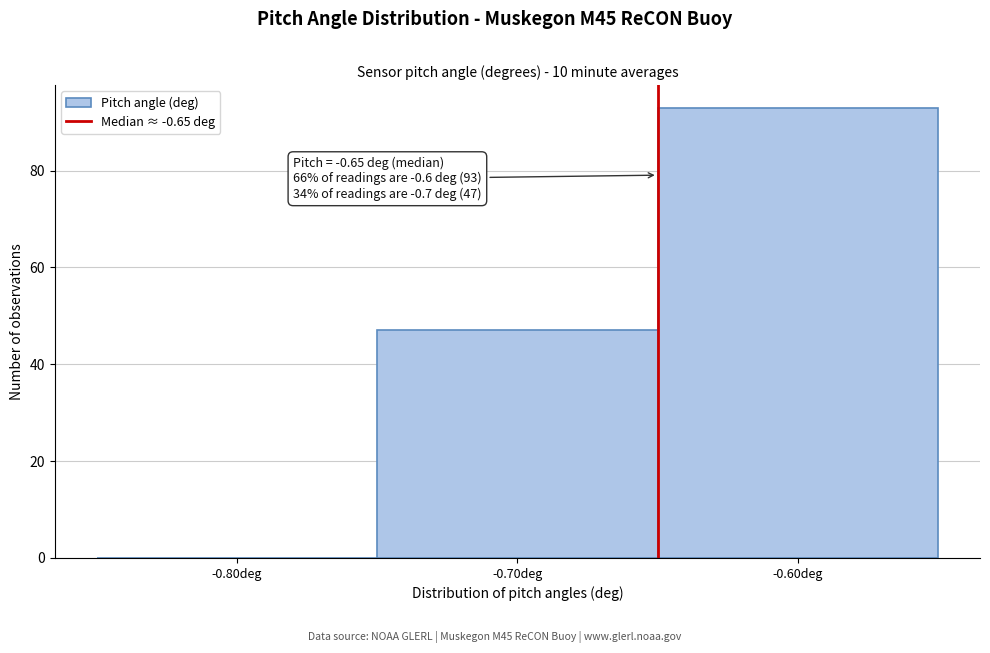

Over which range of the x-axis is the bar tallest?

-0.65 to -0.55